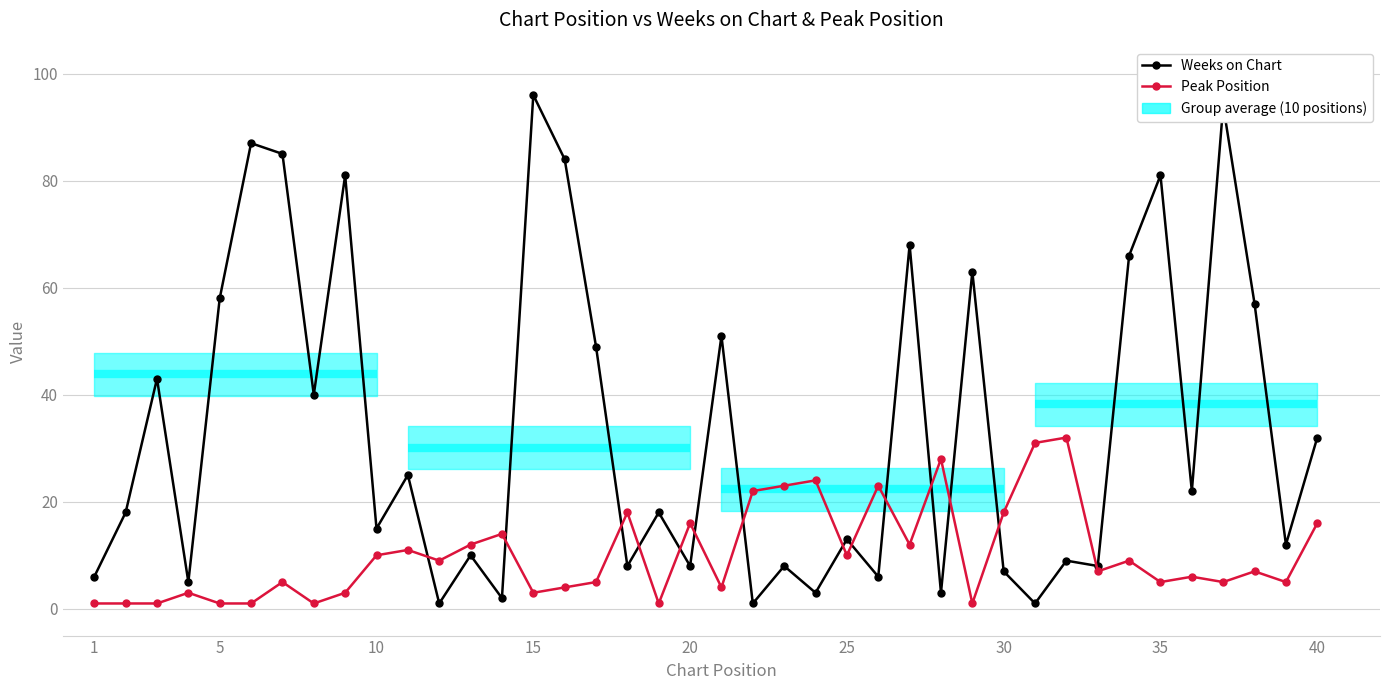

What is the smallest value displayed?

1